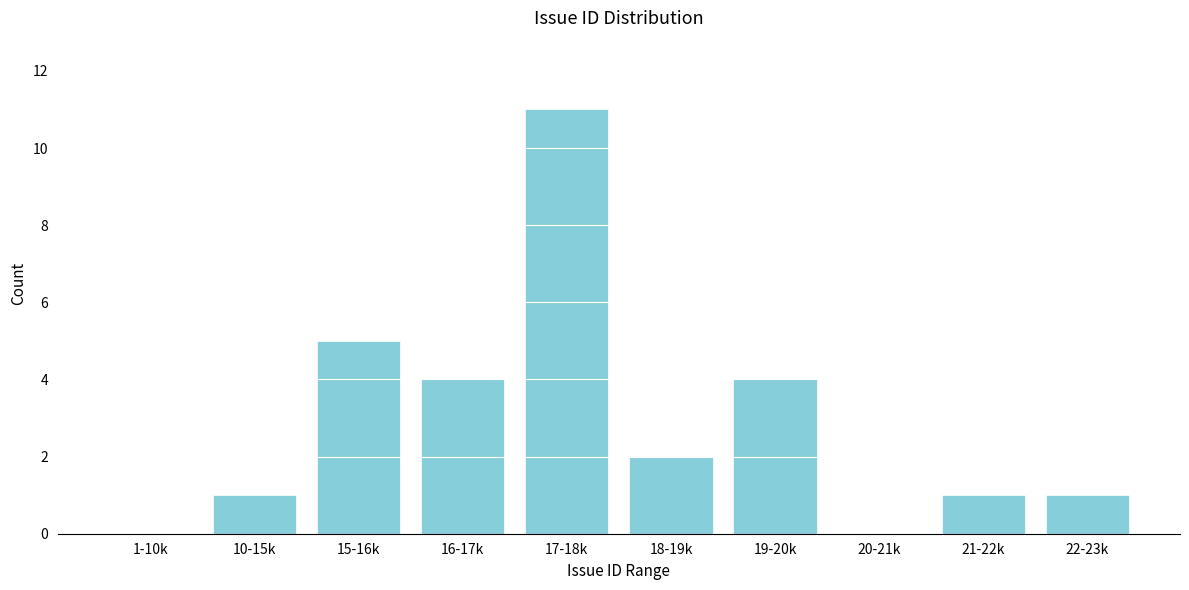

Reading left to right, transcribe all the data shown in this chart.

1-10k=0	10-15k=1	15-16k=5	16-17k=4	17-18k=11	18-19k=2	19-20k=4	20-21k=0	21-22k=1	22-23k=1